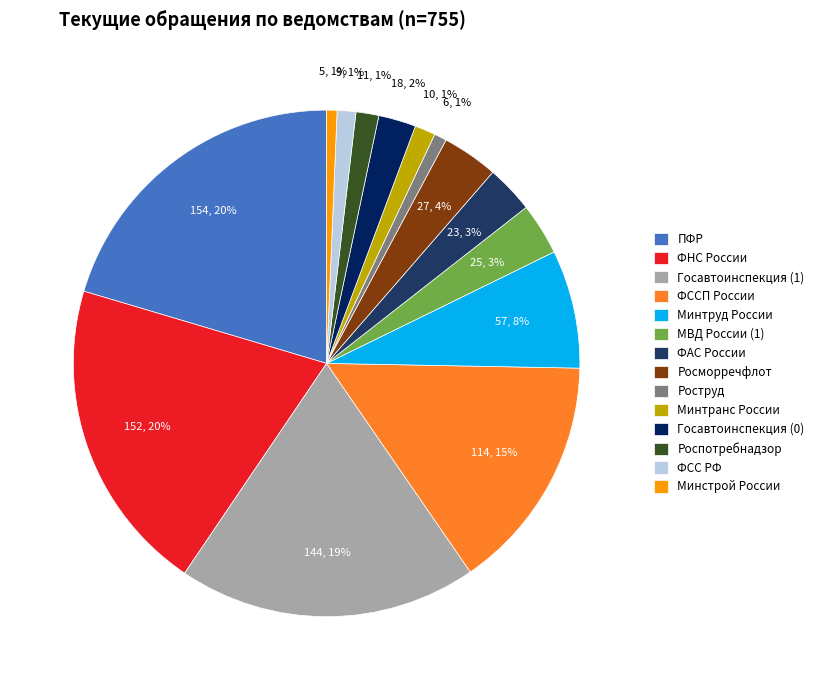

How much of the chart is everything except Минстрой России?

99.3%